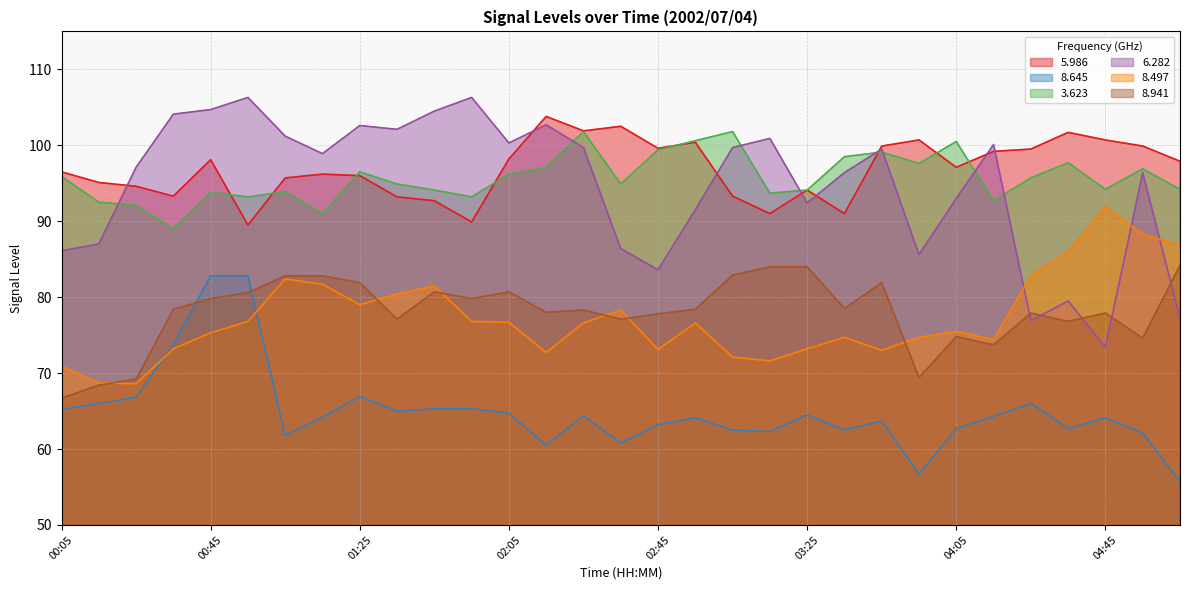

How many values in the 8.941 series are below 78?

13